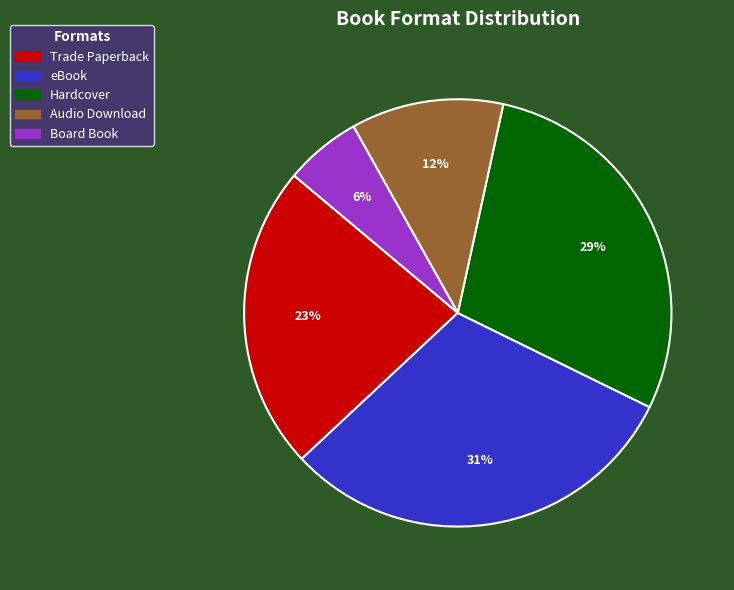

Rank the categories by value from highest to lowest.

eBook, Hardcover, Trade Paperback, Audio Download, Board Book